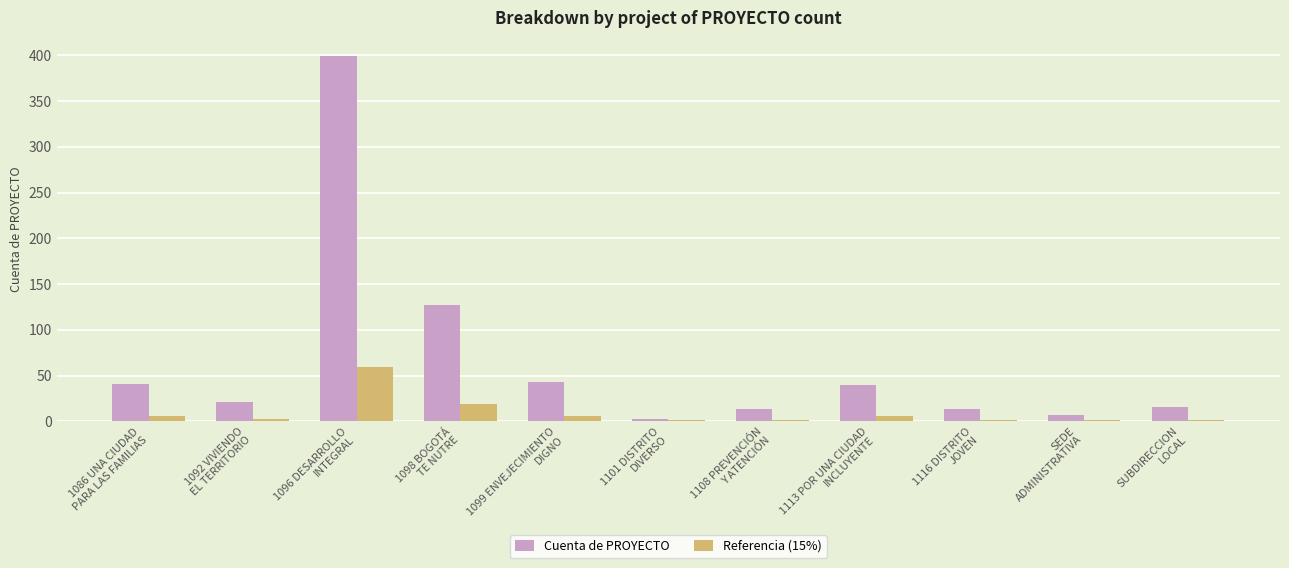

Which series has the largest total across all categories?

Cuenta de PROYECTO